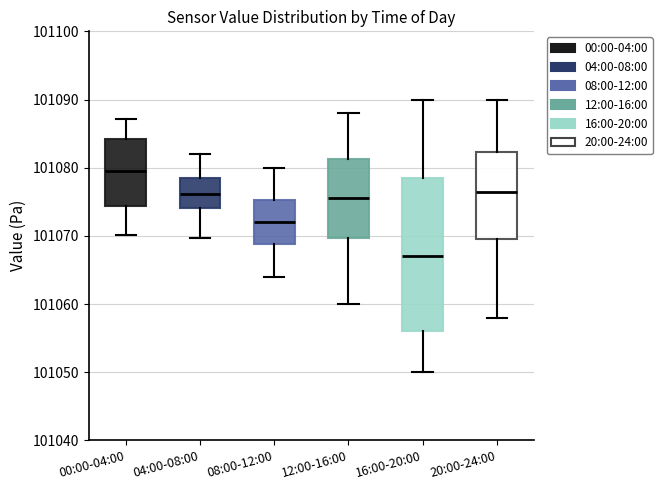

Where does the lower whisker of the box for 04:00-08:00 end on the y-axis? The values are not printed on the chart, so give them approximately, as read against the axis.

101070